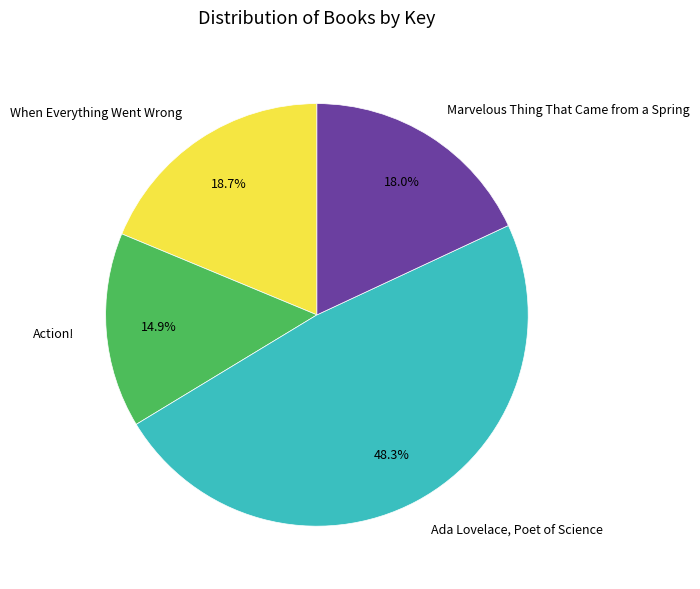

To the nearest percent, what percentage of the pie is Marvelous Thing That Came from a Spring?

18%